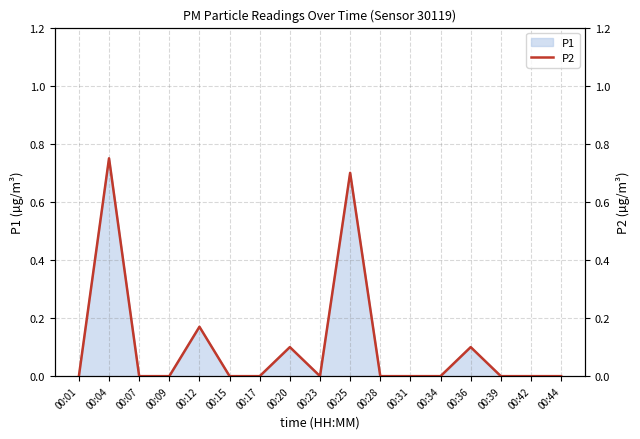

List the labels in order of value, smallest first.

00:01, 00:07, 00:09, 00:15, 00:17, 00:23, 00:28, 00:31, 00:34, 00:39, 00:42, 00:44, 00:20, 00:36, 00:12, 00:25, 00:04